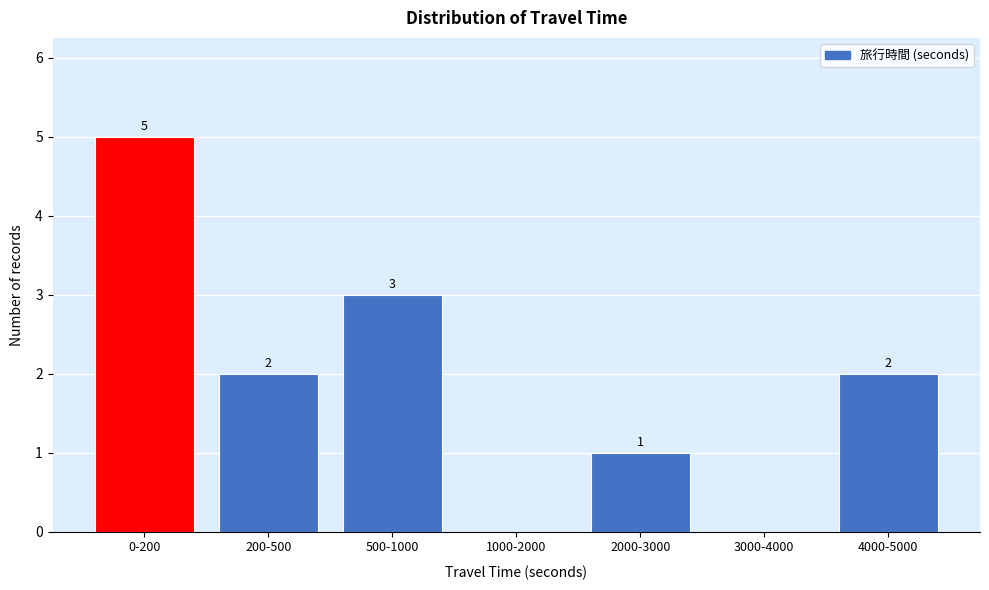

Reading left to right, what are all the values shown in this chart?

0-200=5	200-500=2	500-1000=3	1000-2000=0	2000-3000=1	3000-4000=0	4000-5000=2